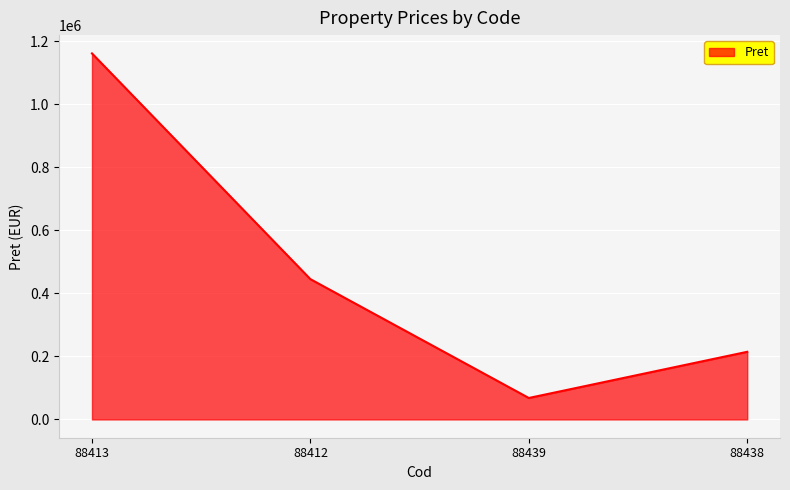

Between 88438 and 88439, which is larger?

88438